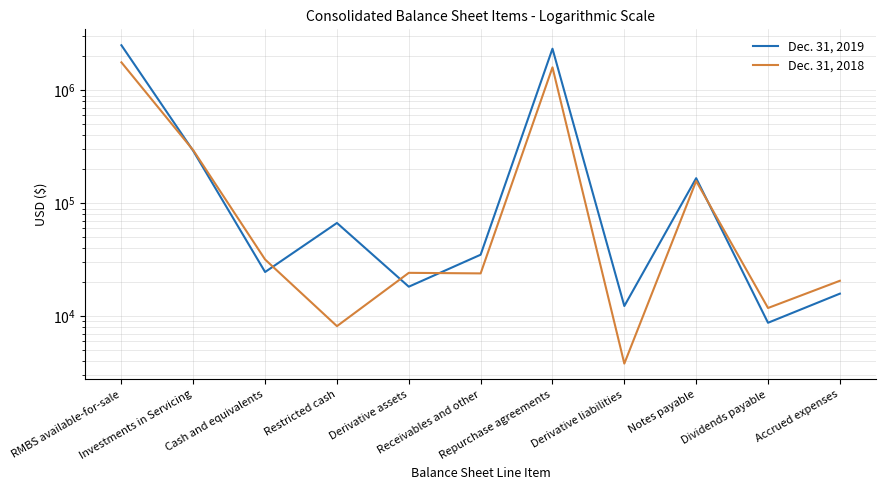

List the labels in order of Dec. 31, 2018 value, largest first.

RMBS available-for-sale, Repurchase agreements, Investments in Servicing, Notes payable, Cash and equivalents, Derivative assets, Receivables and other, Accrued expenses, Dividends payable, Restricted cash, Derivative liabilities